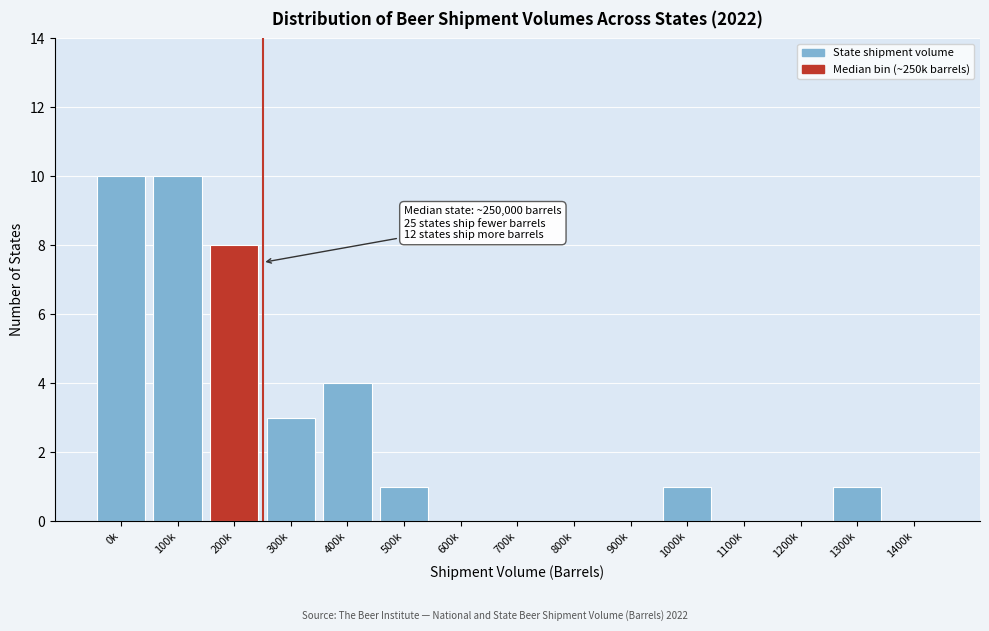

Reading right to left, extract all data points from this chart.

1400k=0	1300k=1	1200k=0	1100k=0	1000k=1	900k=0	800k=0	700k=0	600k=0	500k=1	400k=4	300k=3	200k=8	100k=10	0k=10